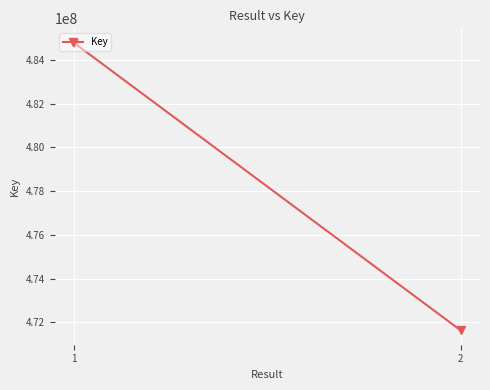

Count the number of categories in the chart.

2